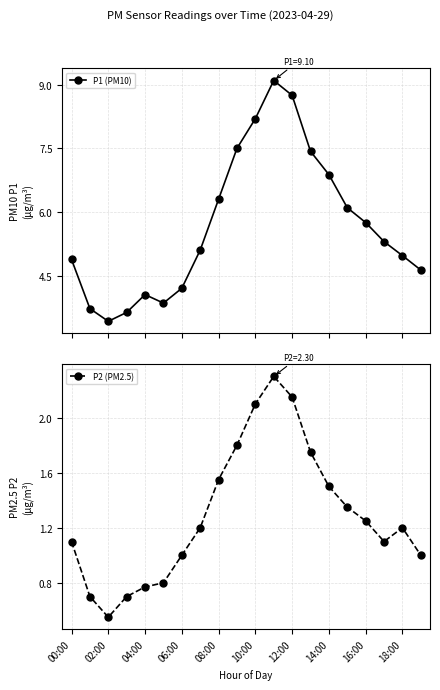

What is the sum of all P2 (PM2.5) values?

25.9